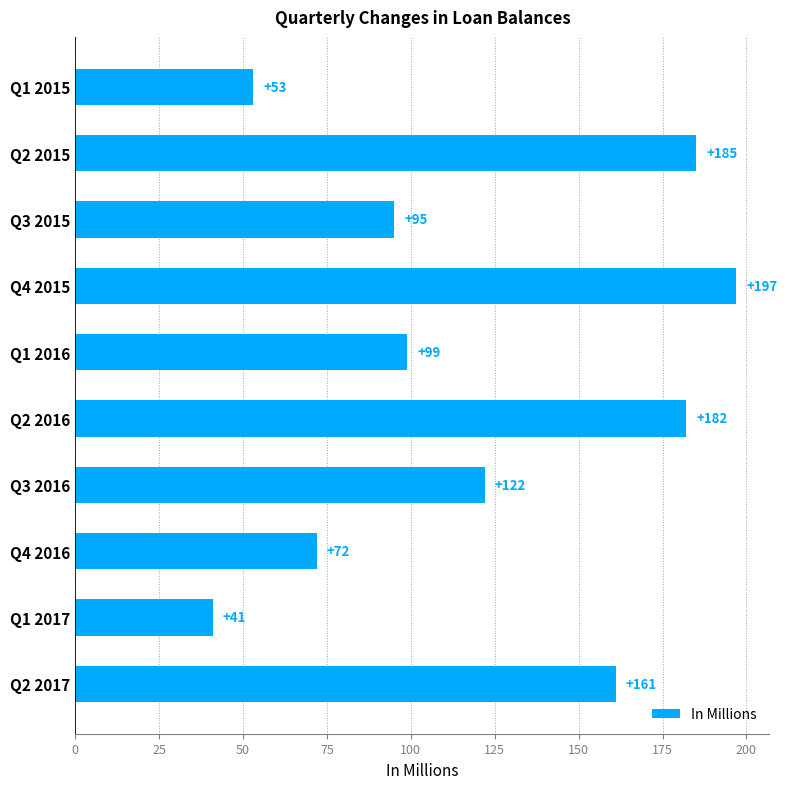

How many values are below 122?

5